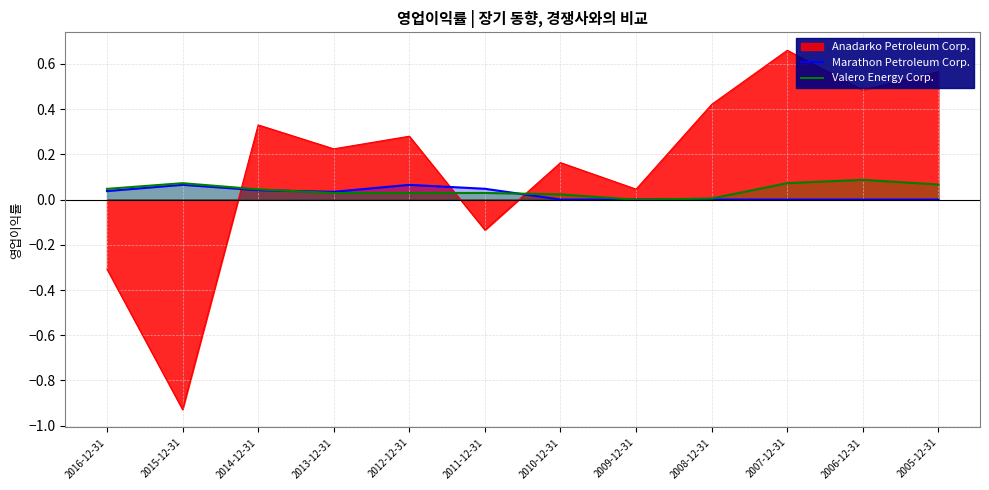

What is the label of the 12th point from the left?

2005-12-31